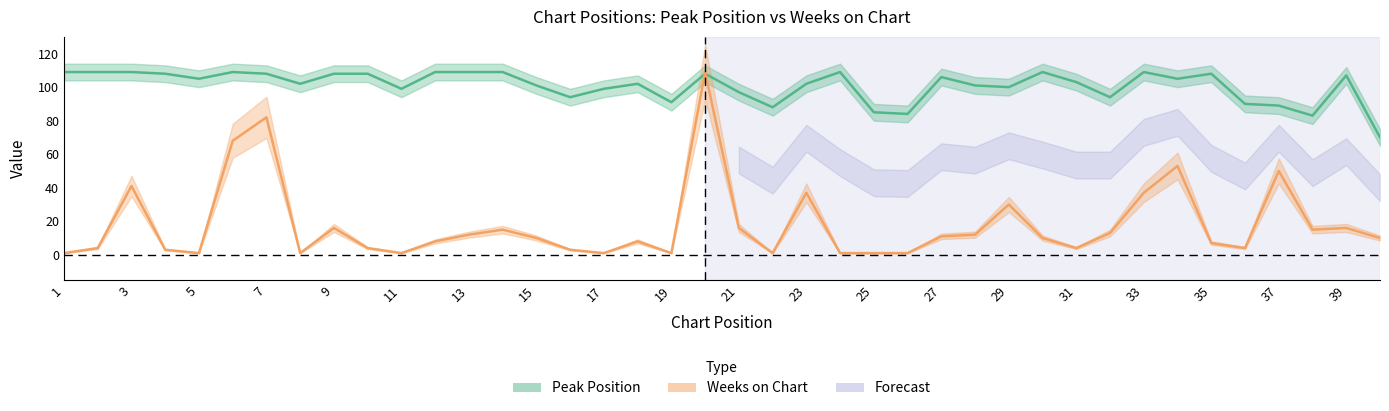

What value does the Peak Position series have at 17?

99